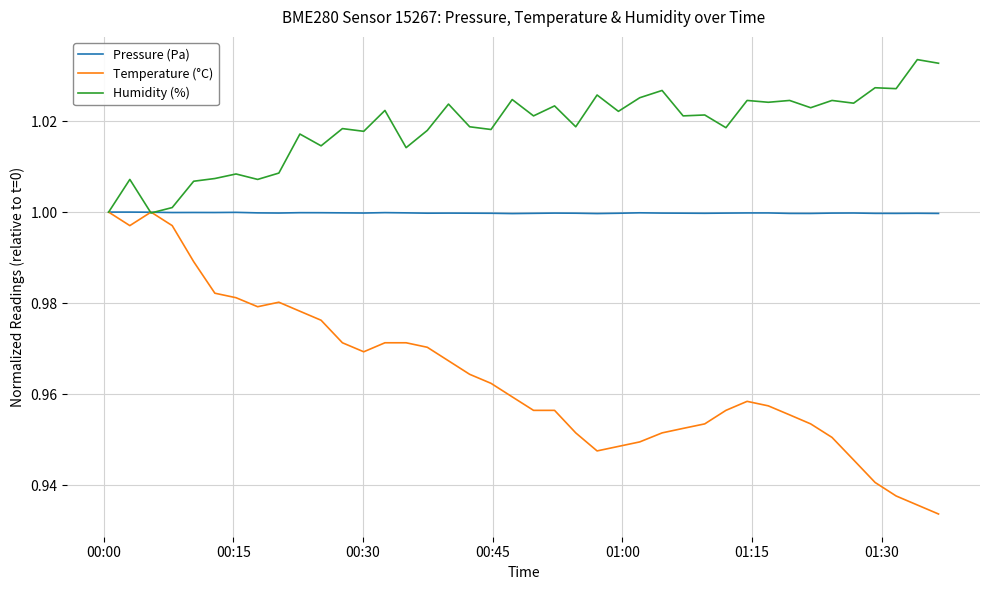

Which series ends up on top after the final intersection of Humidity (%) and Temperature (°C)?

Humidity (%)